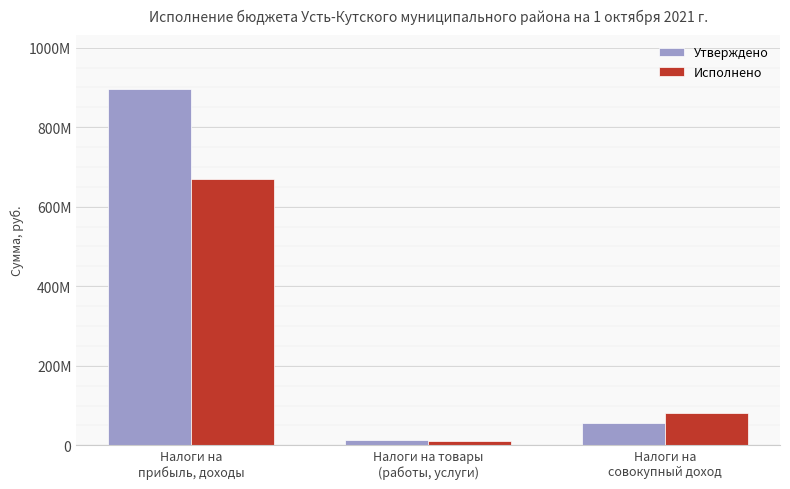

Between Налоги на
прибыль, доходы and Налоги на товары
(работы, услуги), which series saw the biggest shift?

Утверждено